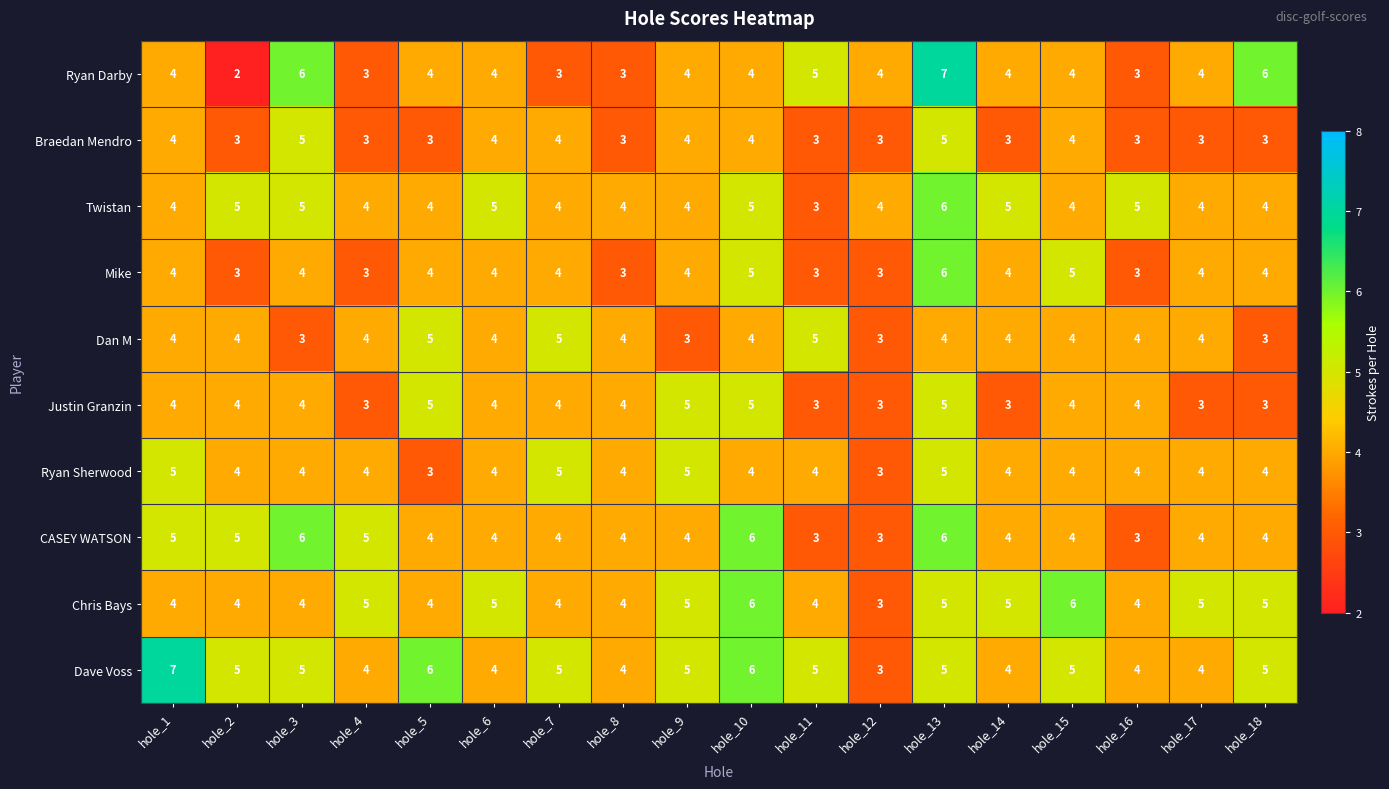

What is the total value across all series at hole_2?

39